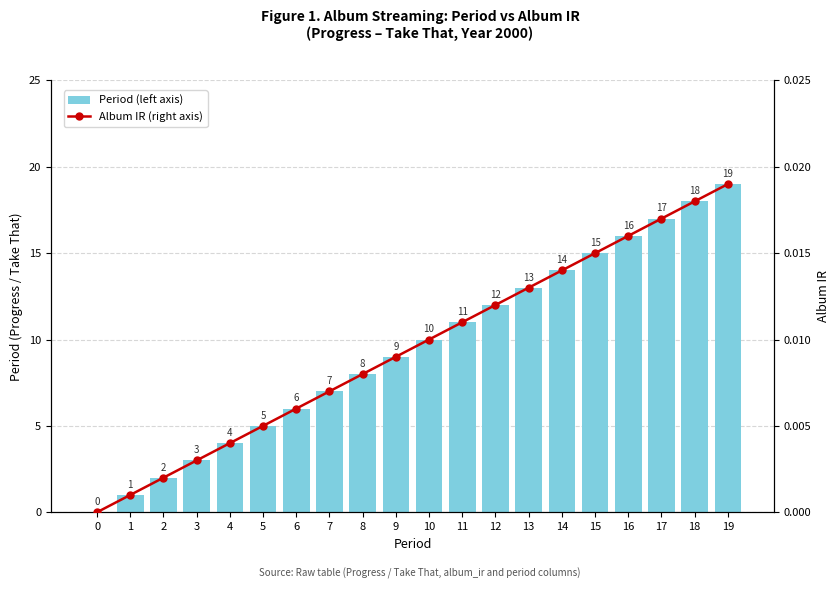

At which label is Period (left axis) closest to 9?

9